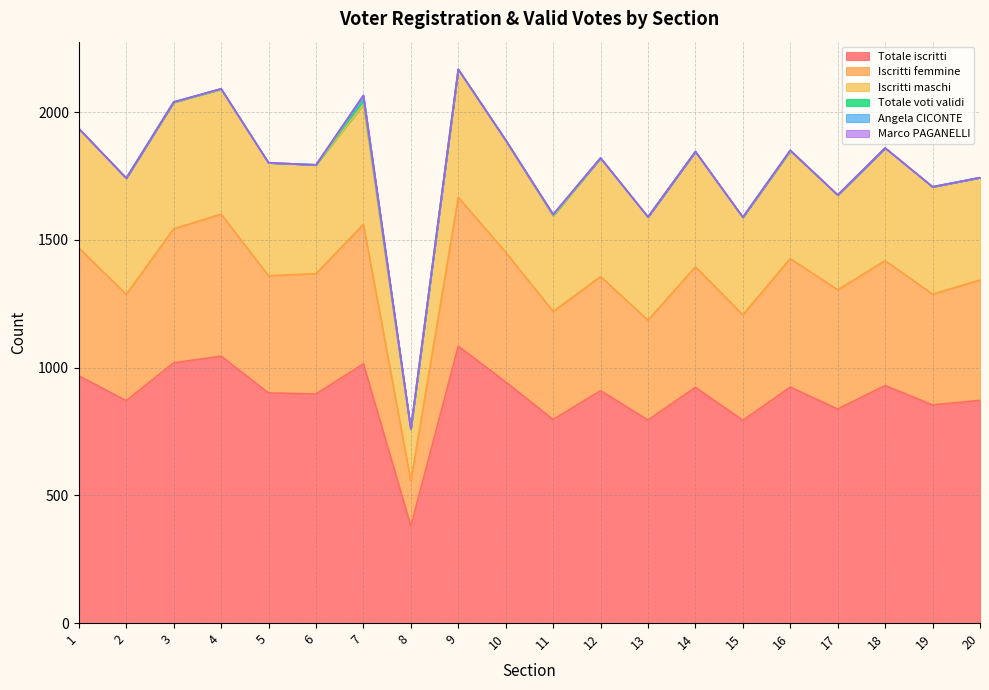

How many lines are shown in the chart?

6